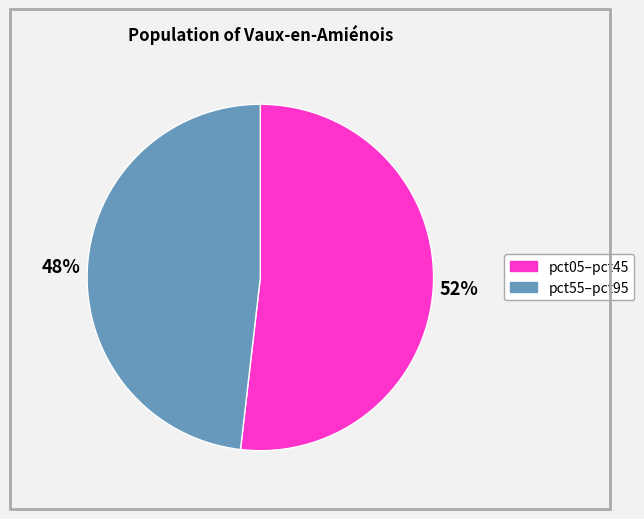

Count the number of slices in the pie.

2